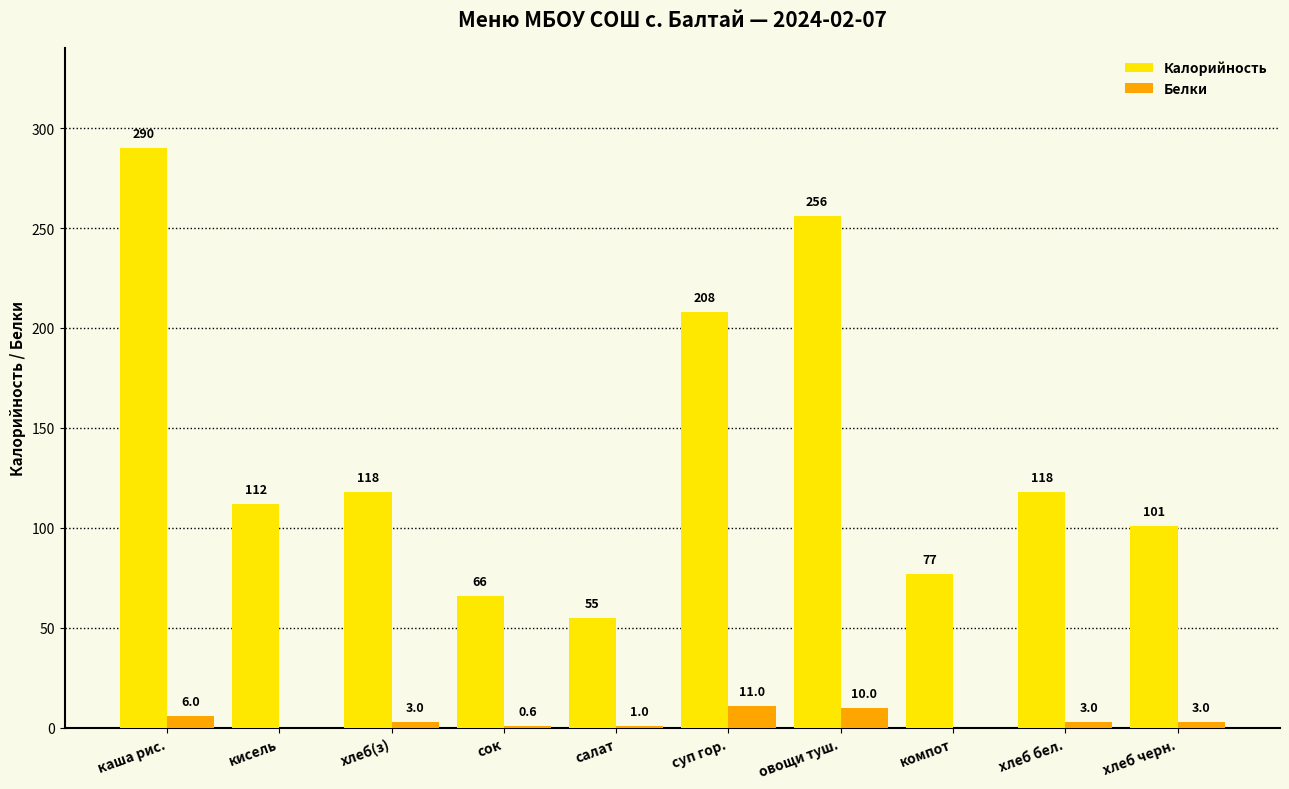

What is the sum of the Белки values at кисель and суп гор.?

11.0